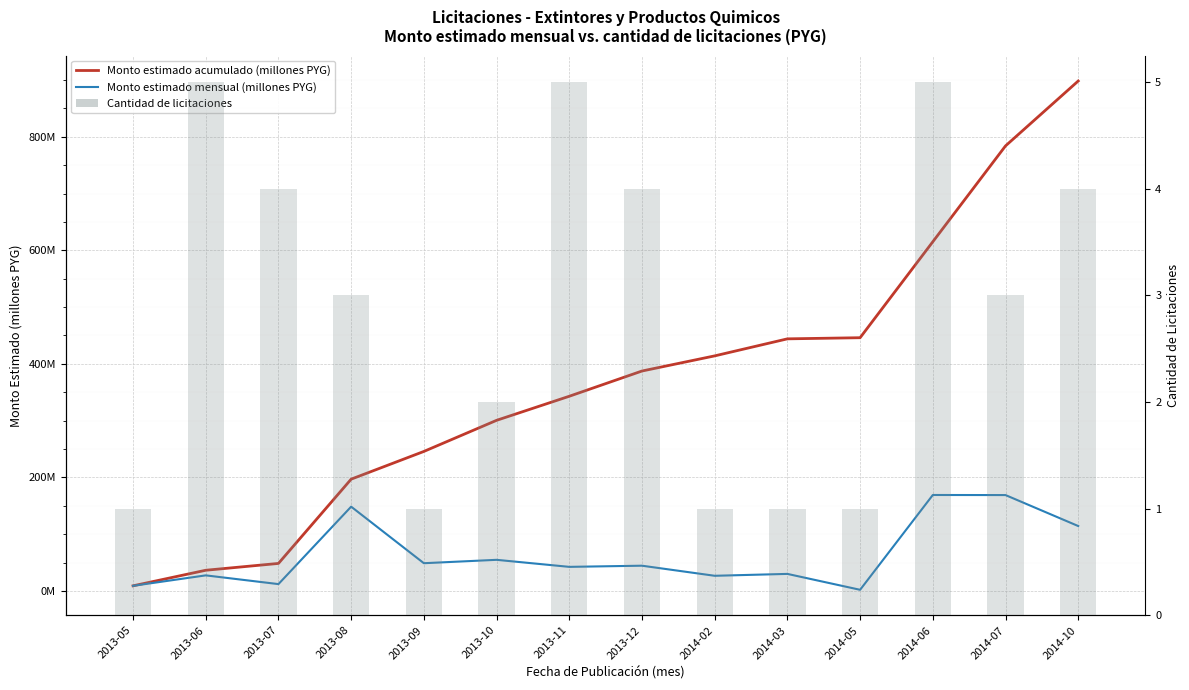

Between 2013-06 and 2013-11, which series saw the biggest shift?

Monto estimado acumulado (millones PYG)